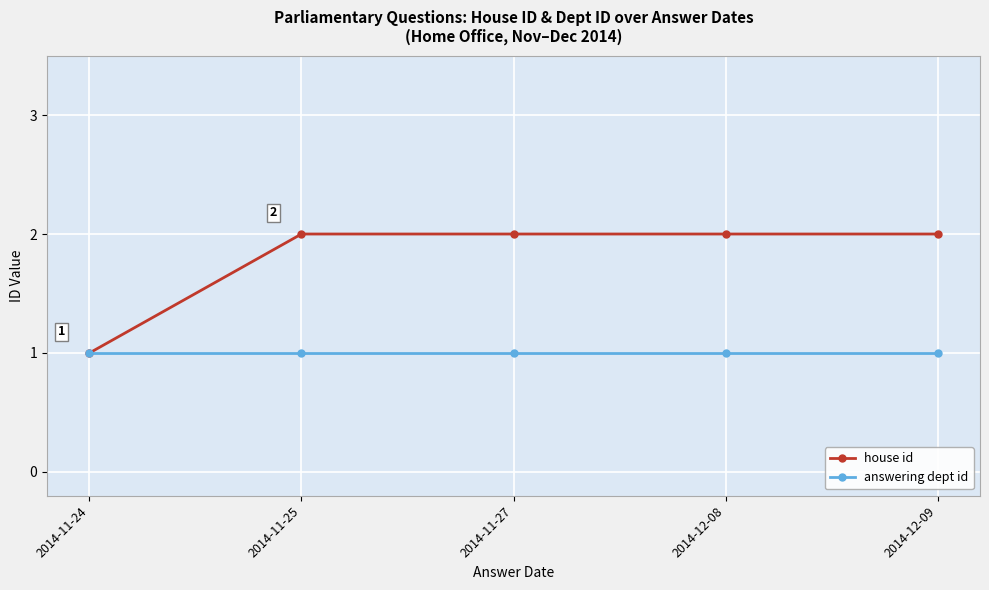

Does the chart display data point markers on the line(s)?

Yes